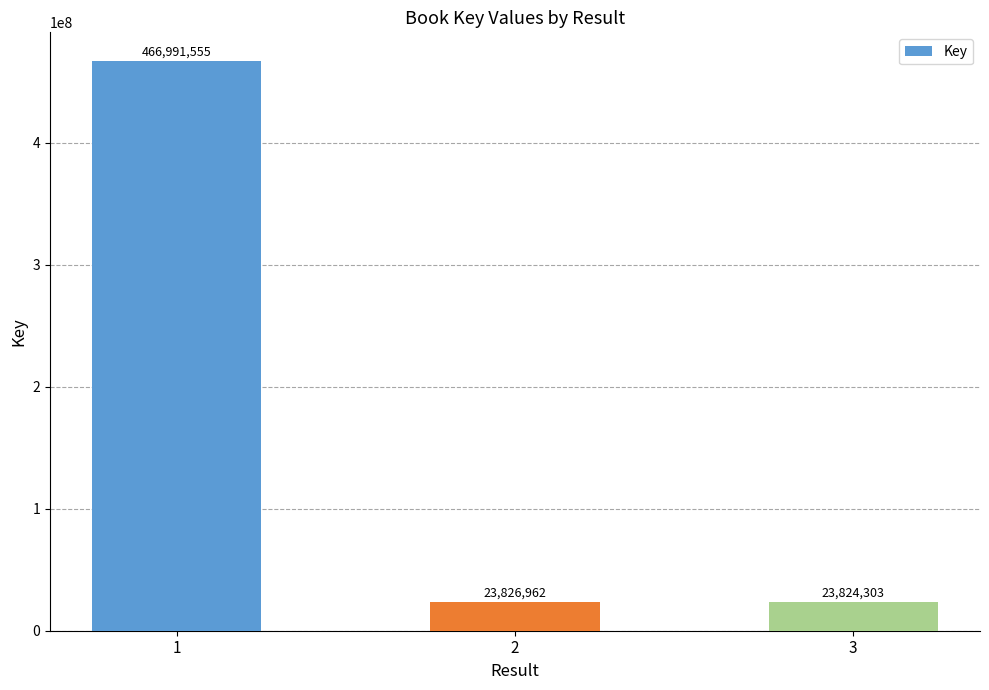

Reading left to right, extract all data points from this chart.

1=466991555	2=23826962	3=23824303